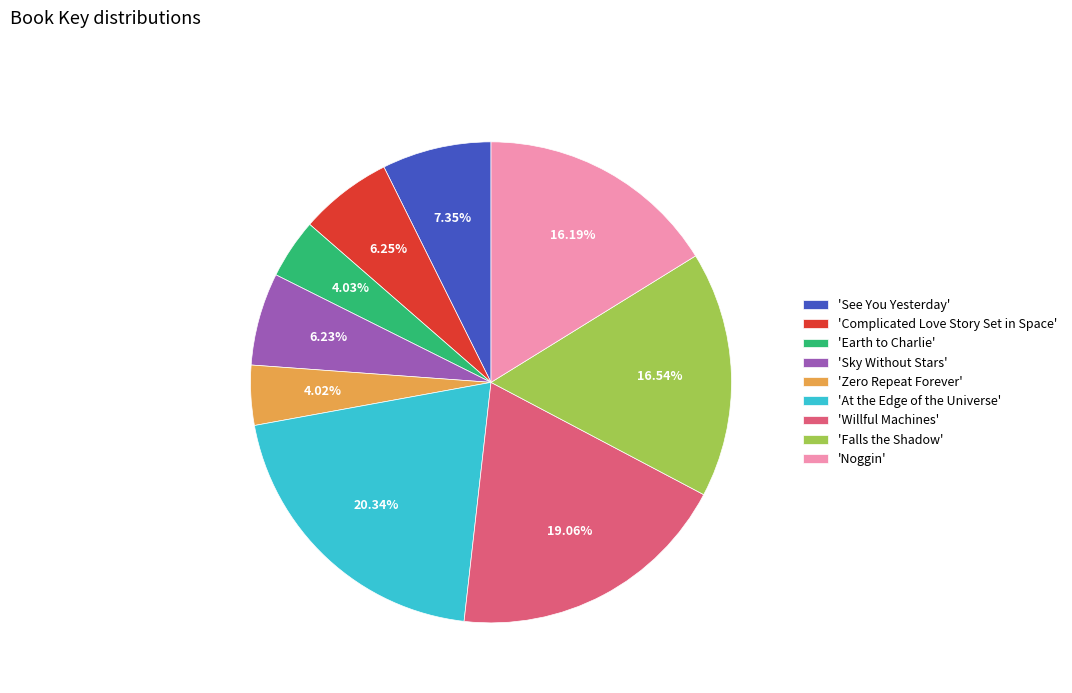

Combined, do 'Earth to Charlie' and 'Falls the Shadow' account for over 50%?

No